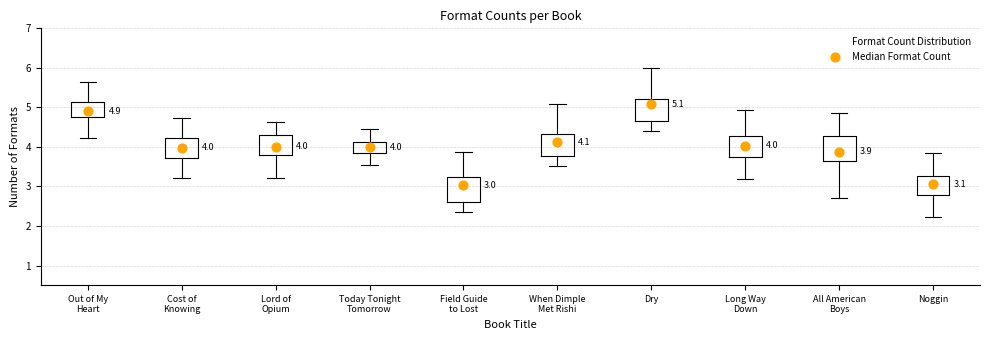

Which box's median line is the highest?

Dry